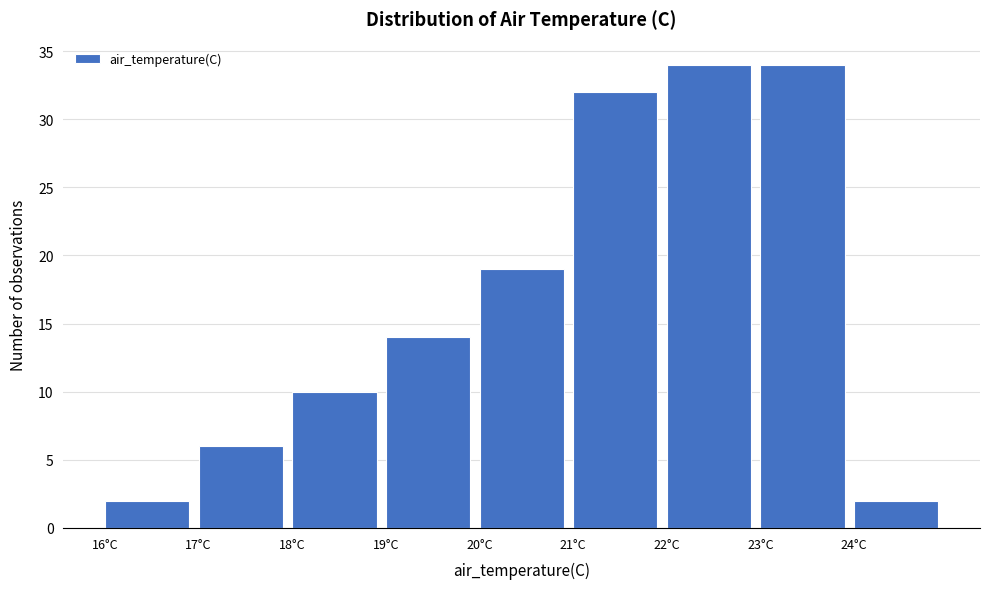

Reading left to right, transcribe this chart: for each bar, give the range it covers on the x-axis and its height. The values are not printed on the chart, so give them approximately, as read against the axis.

16 to 17: 2
17 to 18: 6
18 to 19: 10
19 to 20: 14
20 to 21: 19
21 to 22: 32
22 to 23: 34
23 to 24: 34
24 to 25: 2